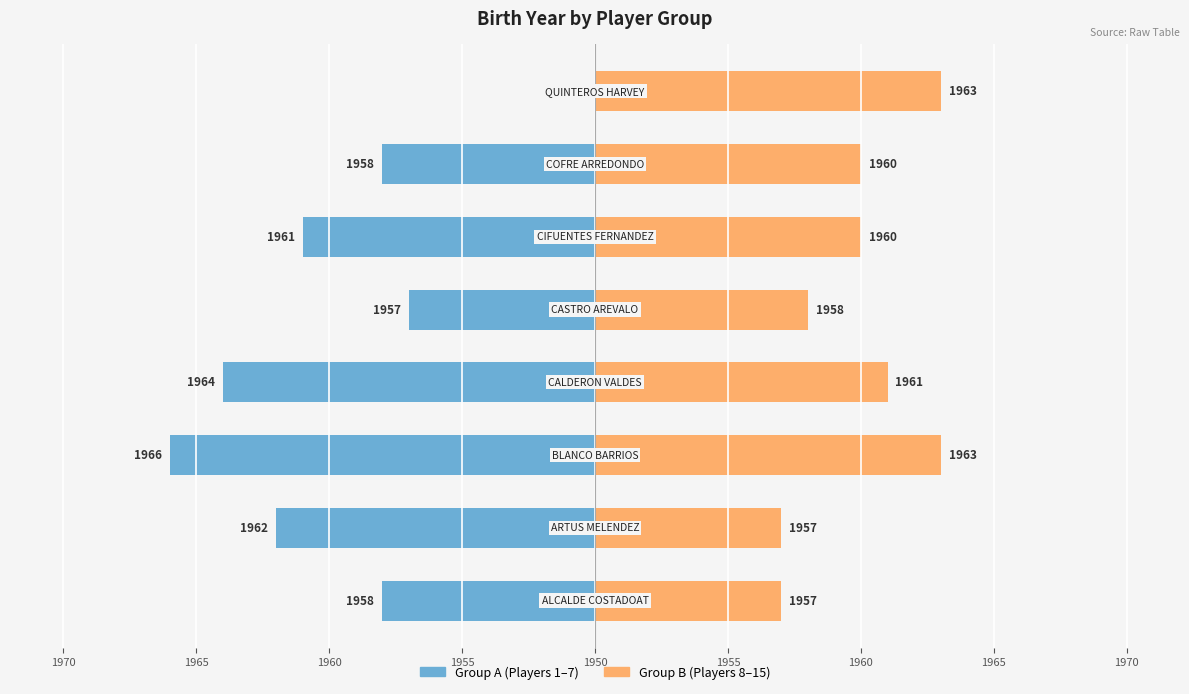

How many bars are there in total?

16